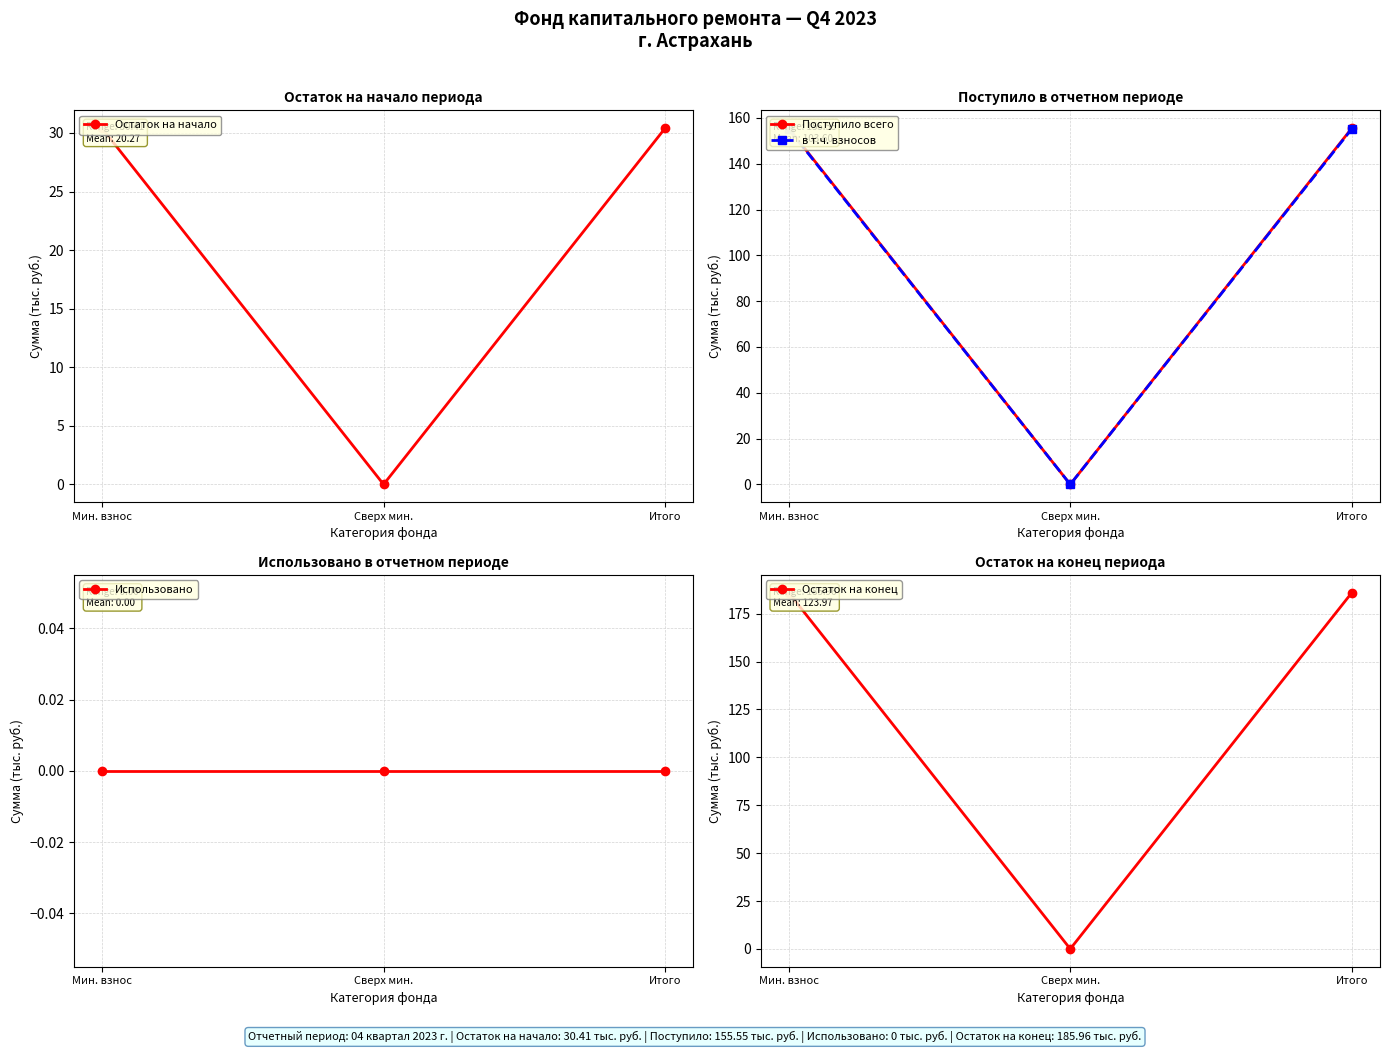

Is it true that Остаток на конец equals 186.0 at Мин. взнос?

True